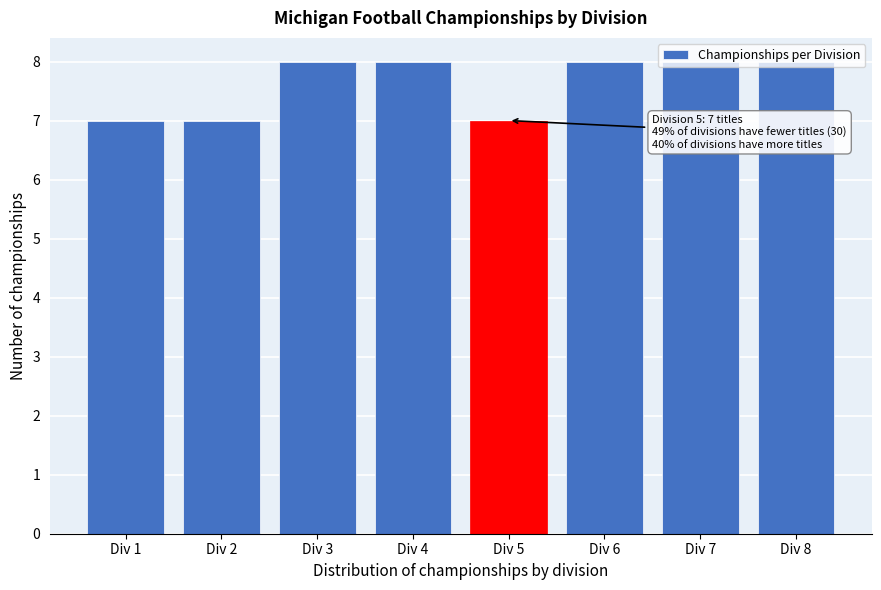

What is the maximum value shown in the chart?

8